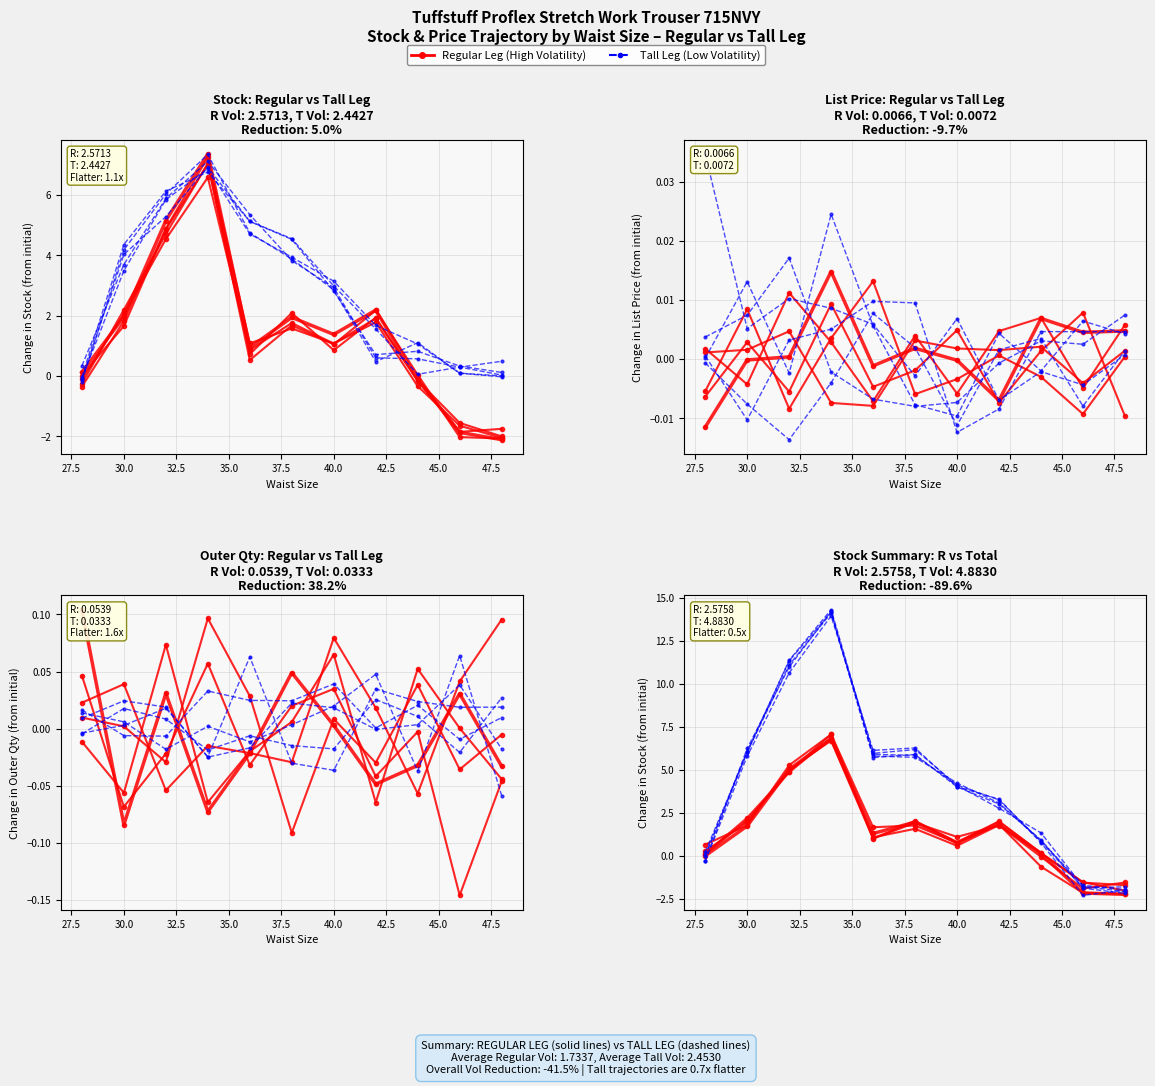

Which series has the largest total across all categories?

Total Stock (Low Volatility)